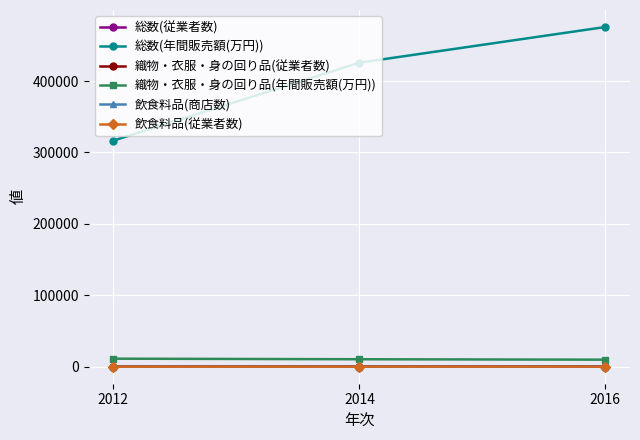

How many series are shown in this chart?

6